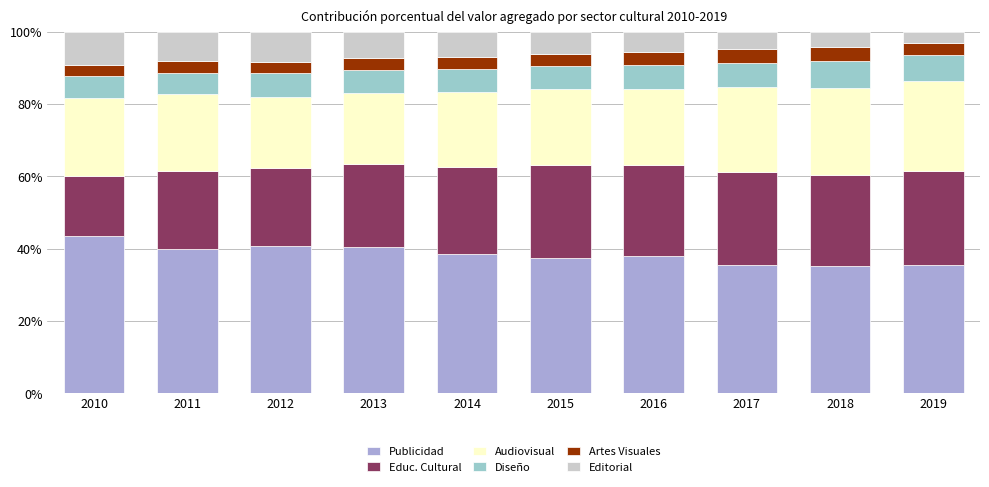

What are all the series names shown in the legend?

Publicidad, Educ. Cultural, Audiovisual, Diseño, Artes Visuales, Editorial